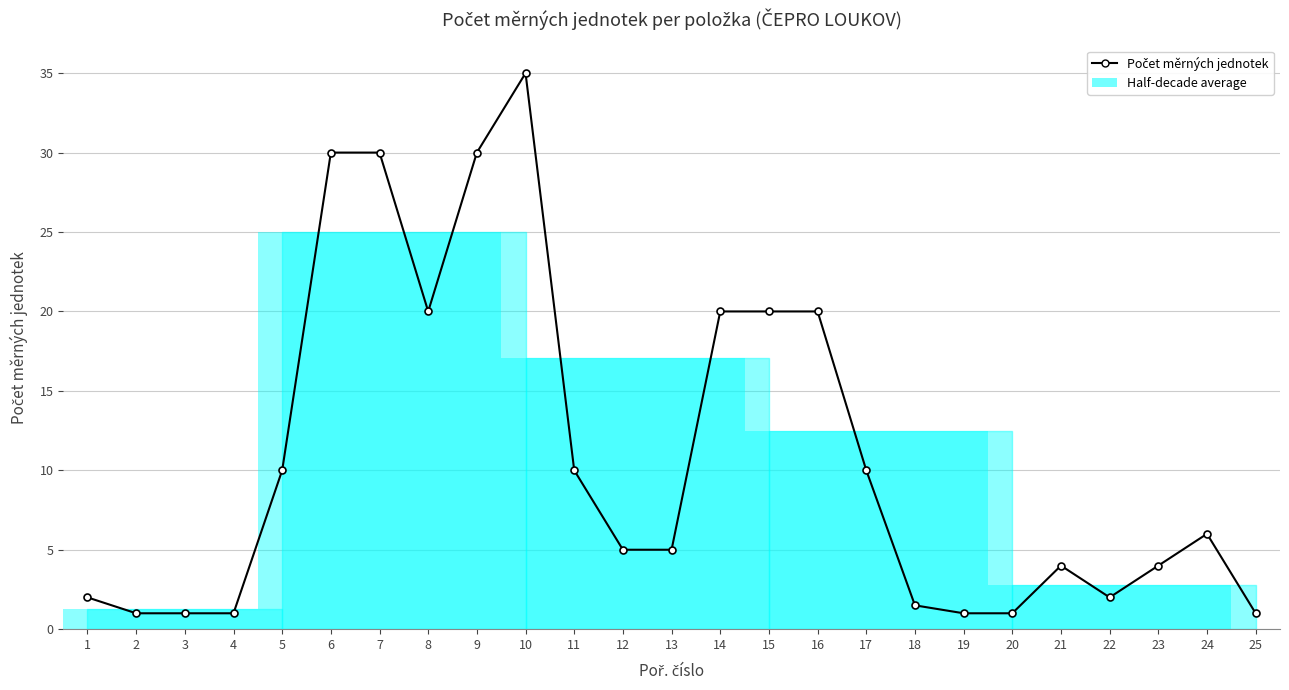

Which label corresponds to the largest value in the chart?

10